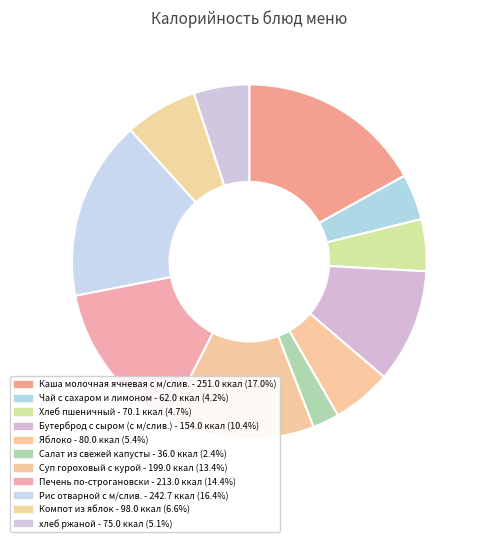

To the nearest percent, what is the average slice percentage?

9%